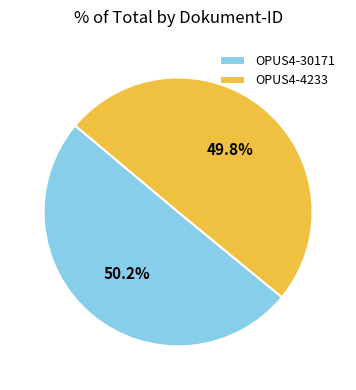

The OPUS4-4233 slice represents 50% of the pie. True or false?

True